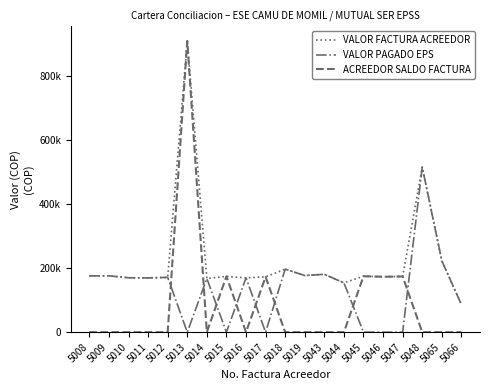

Between 5009 and 5019, which series saw the biggest shift?

VALOR FACTURA ACREEDOR